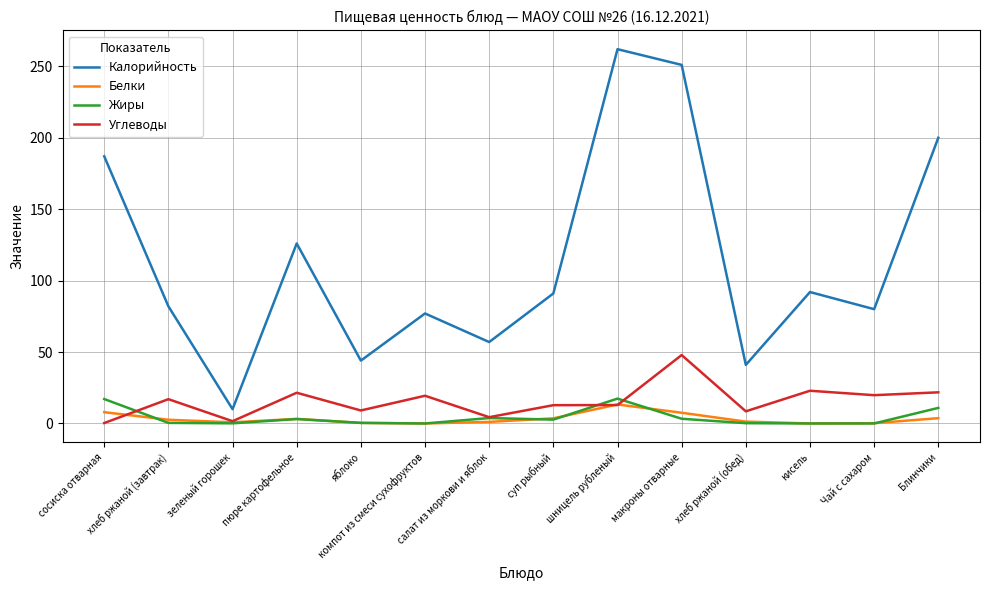

Between макроны отварные and Чай с сахаром, which series saw the biggest shift?

Калорийность